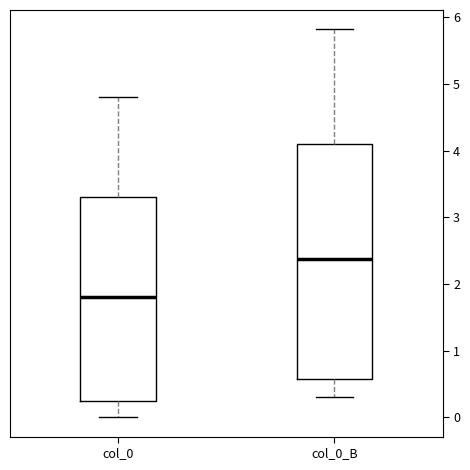

Which box's median line is the highest?

col_0_B